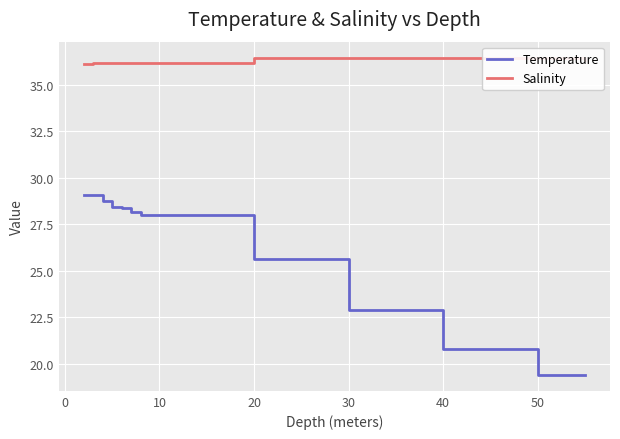

True or false: Temperature and Salinity intersect in this chart.

False